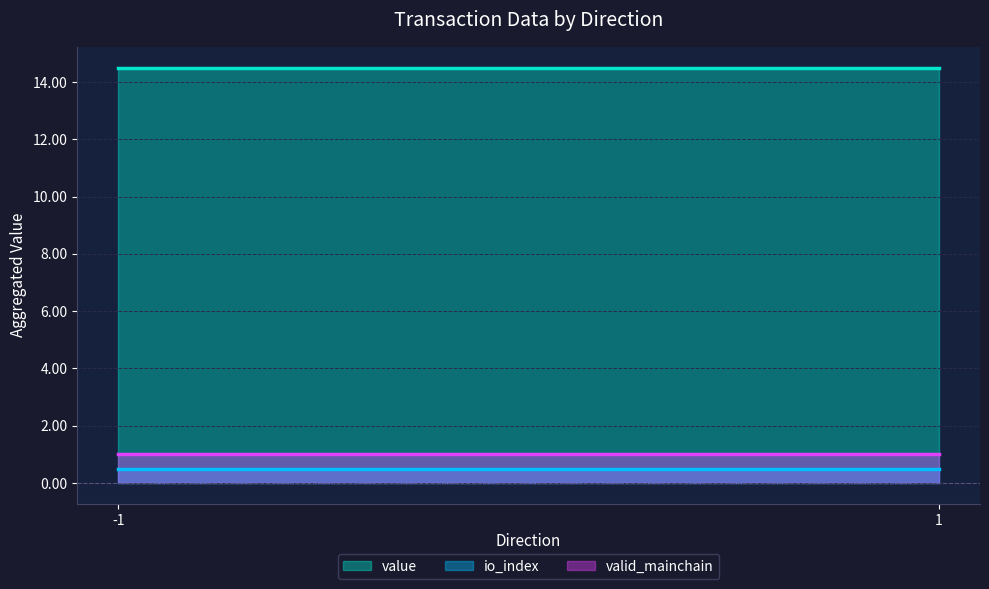

At -1, list the series in order from largest to smallest.

value, valid_mainchain, io_index